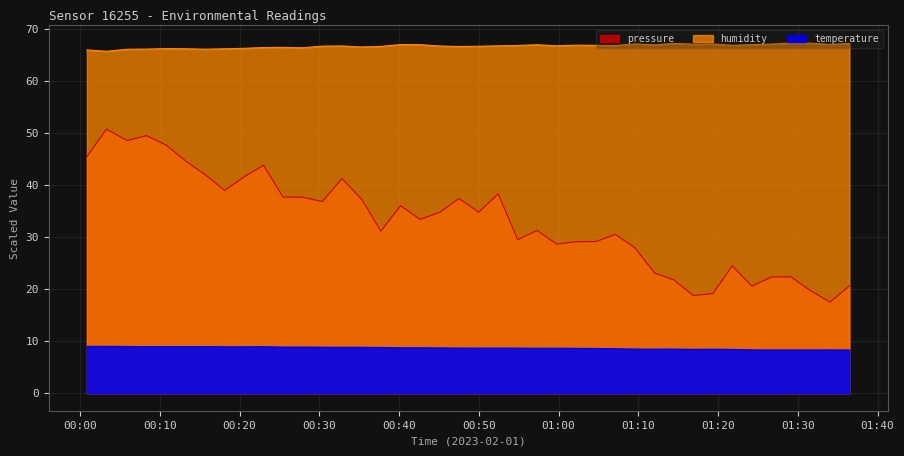

Which category has the lowest value in the temperature series?

2023-02-01T01:26:42